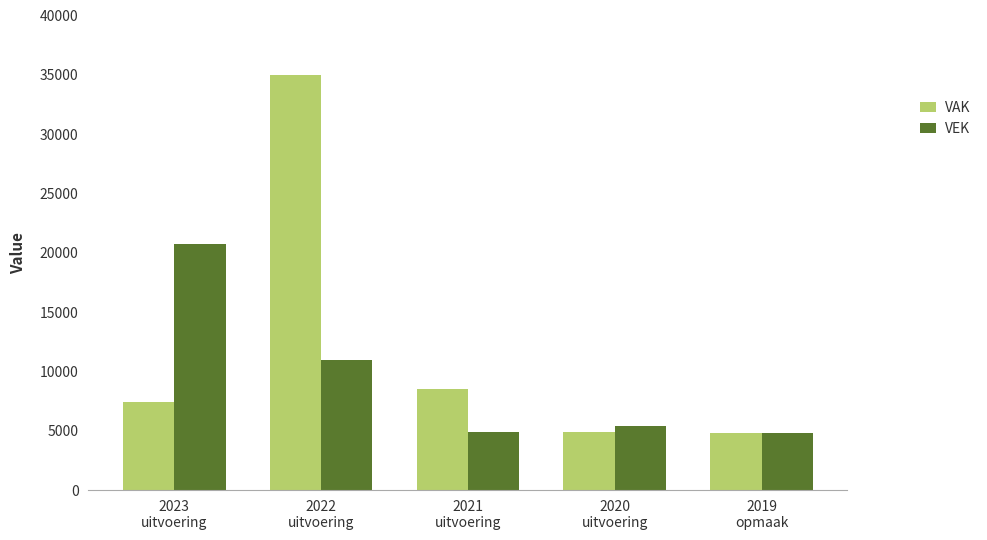

Count the number of categories in the chart.

5